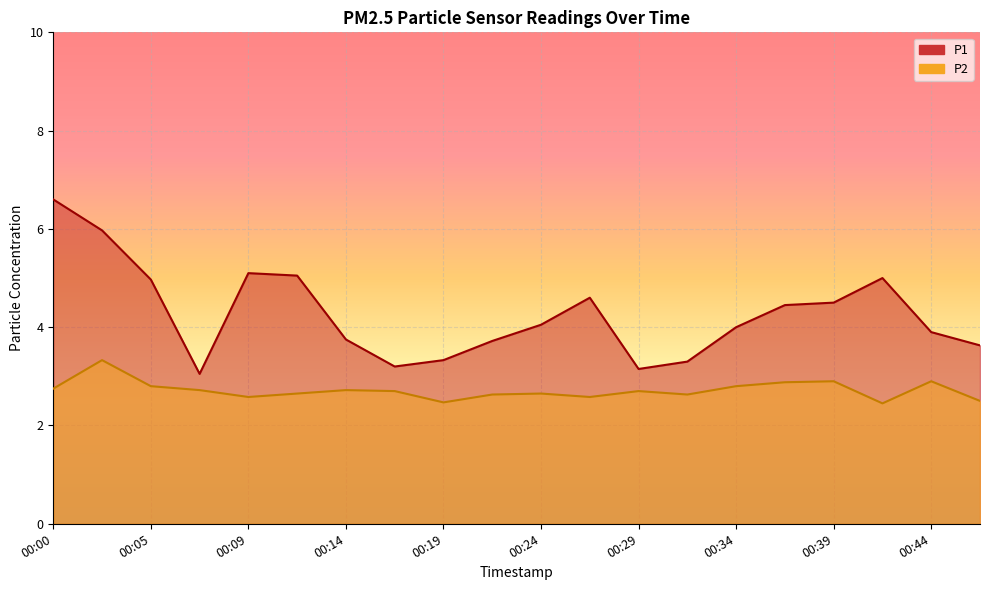

True or false: P2 and P1 cross at least once.

False